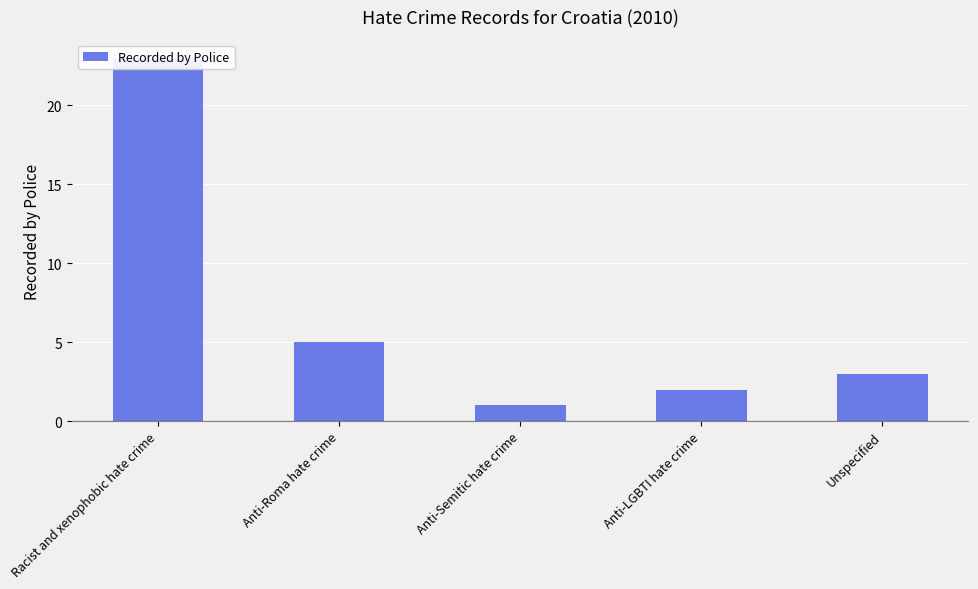

Reading right to left, what are all the values shown in this chart?

Unspecified=3	Anti-LGBTI hate crime=2	Anti-Semitic hate crime=1	Anti-Roma hate crime=5	Racist and xenophobic hate crime=23